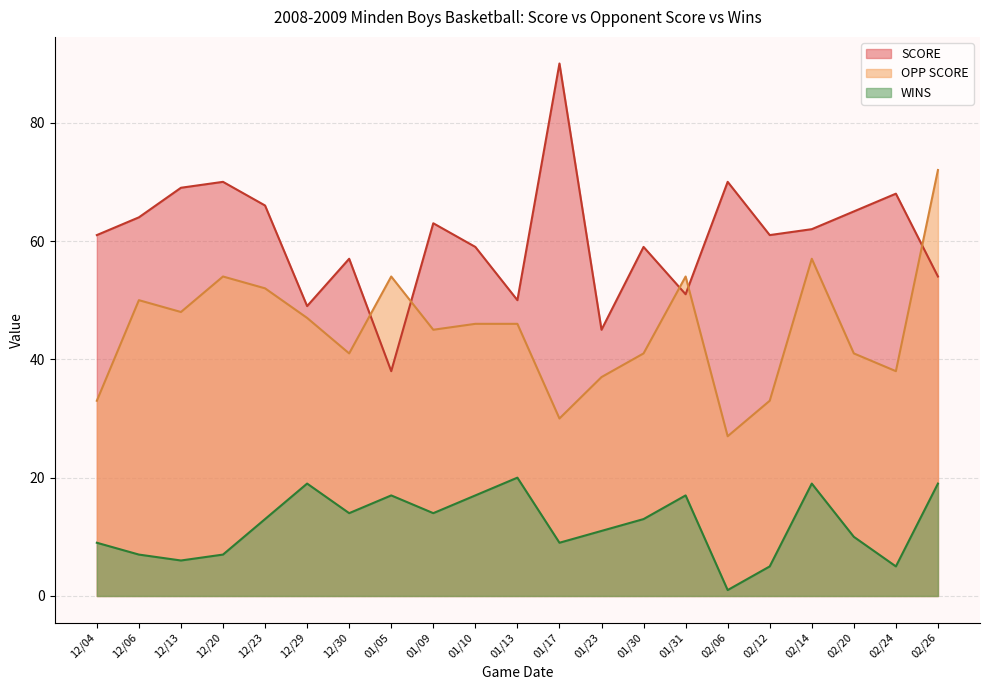

True or false: OPP SCORE and WINS cross at least once.

False